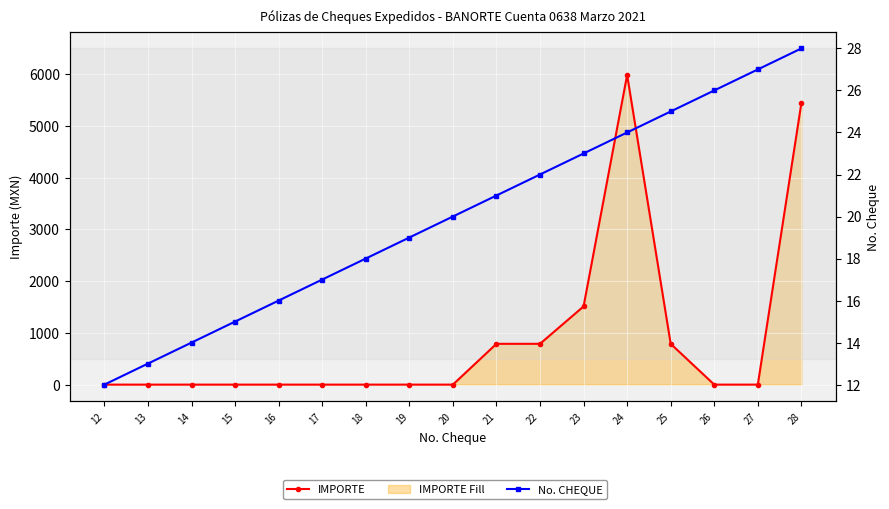

True or false: No. CHEQUE has more than 1 points higher than both neighbors.

False